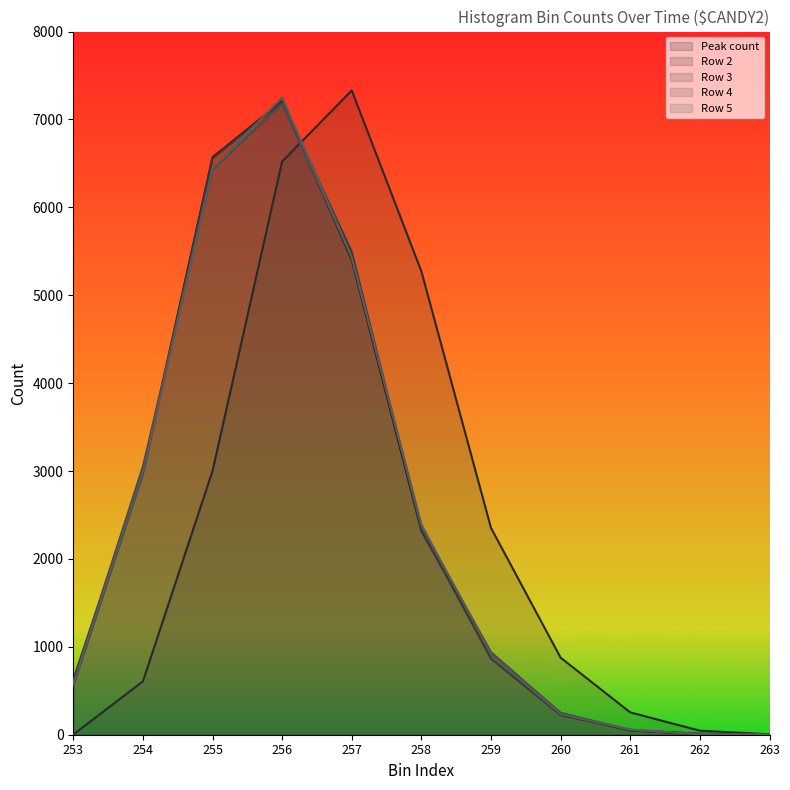

Between 256 and 258, which series saw the biggest shift?

Peak count